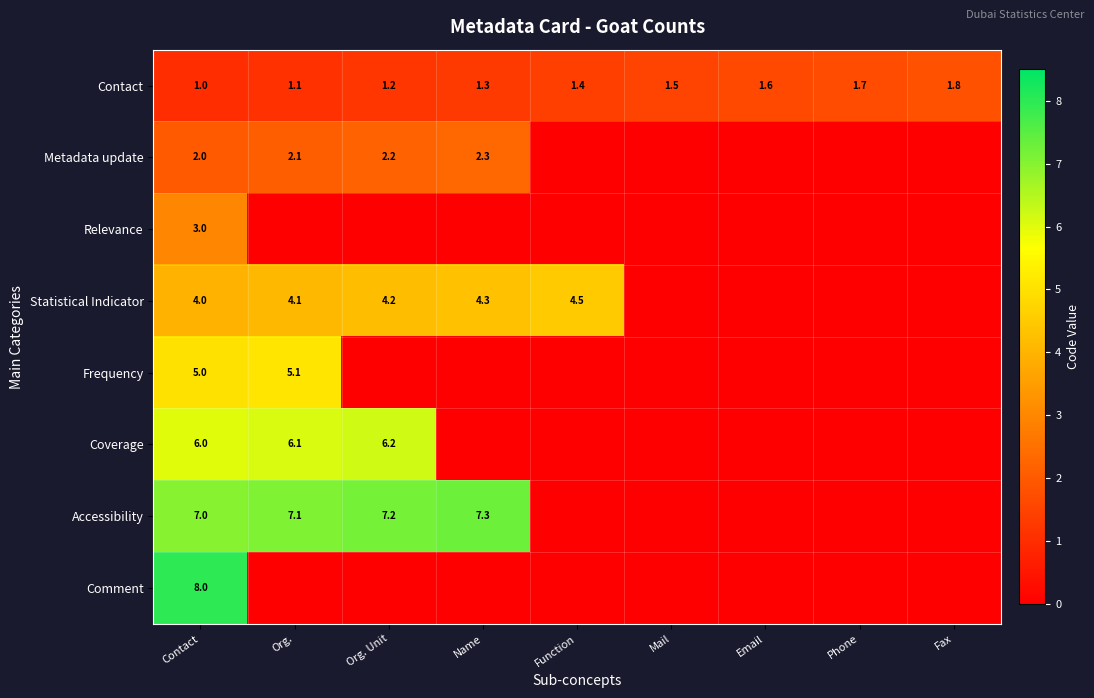

Count the Contact values in the range 1 to 2.

9